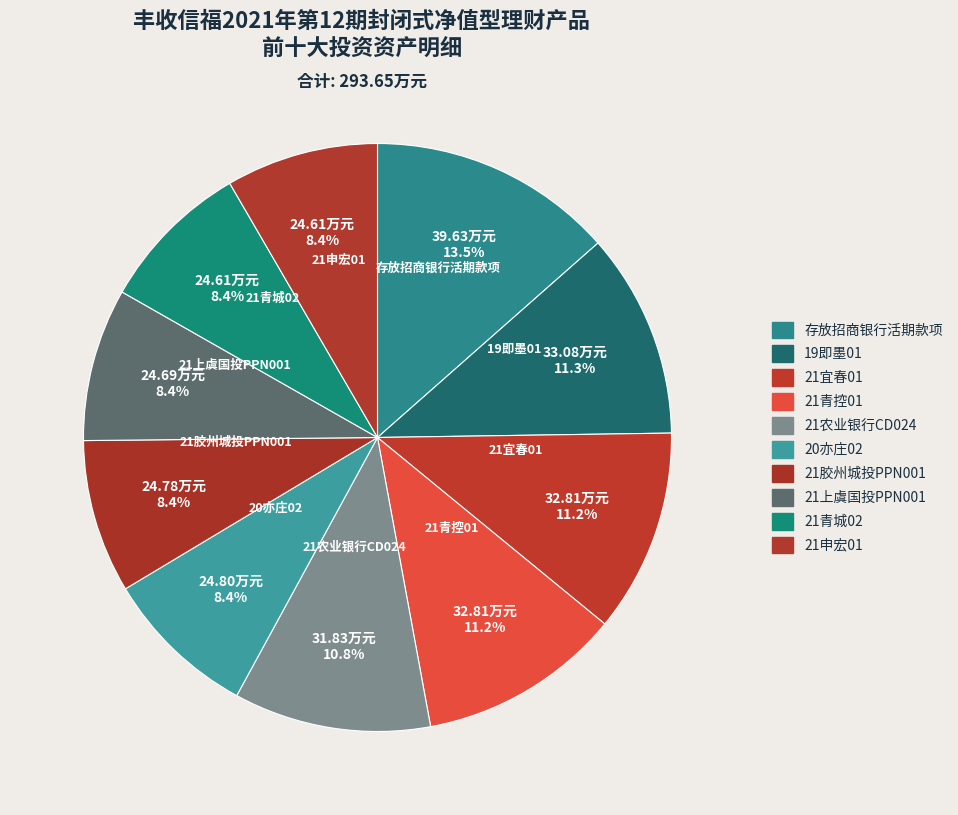

True or false: 21青城02 accounts for 8% of the total.

True